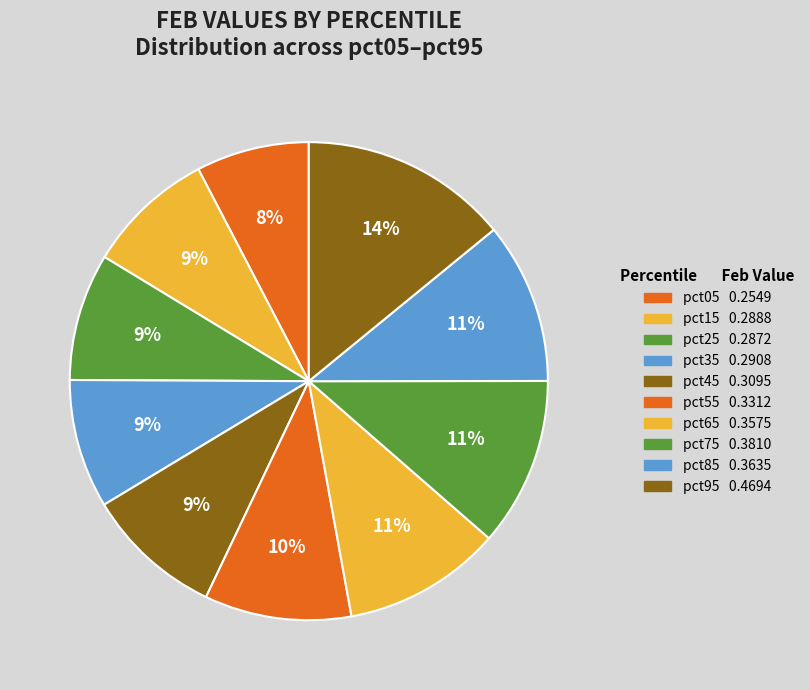

Is the sum of pct35 and pct45 greater than half?

No